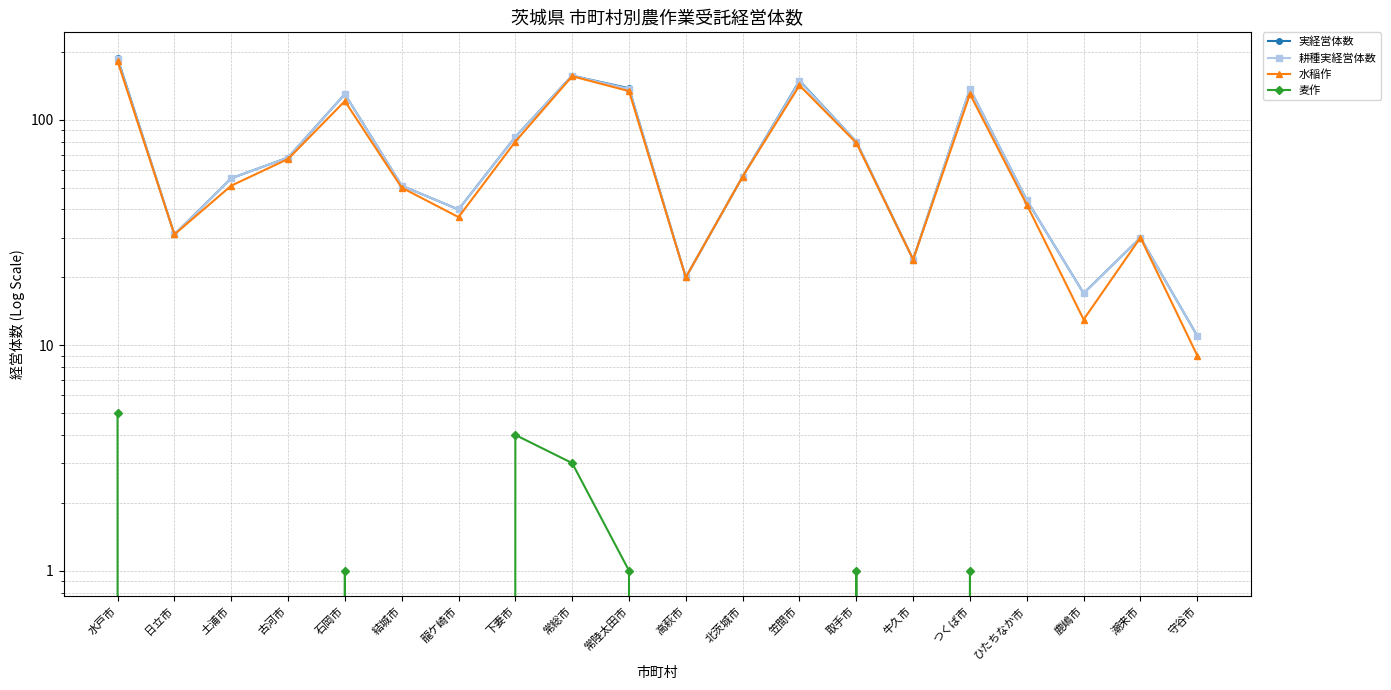

What is the average value of the 水稲作 series?

73